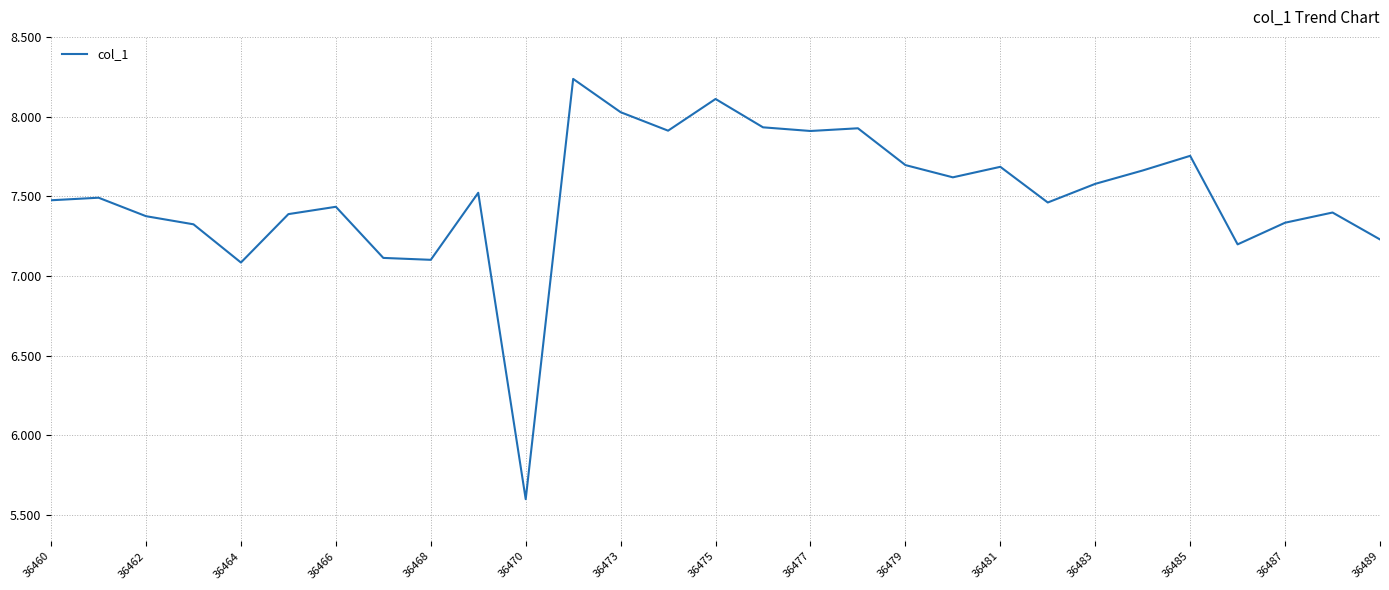

What is the sum of all values?

217.6